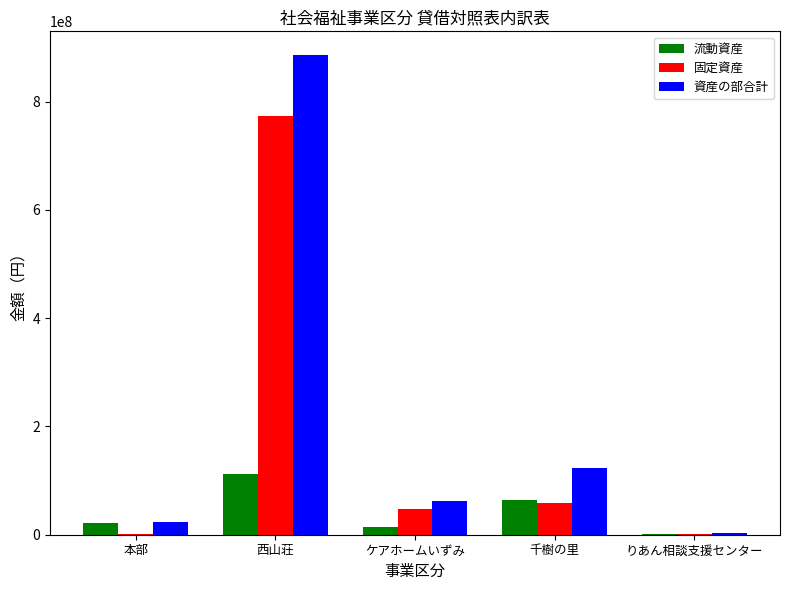

Between 本部 and ケアホームいずみ, which series saw the biggest shift?

固定資産